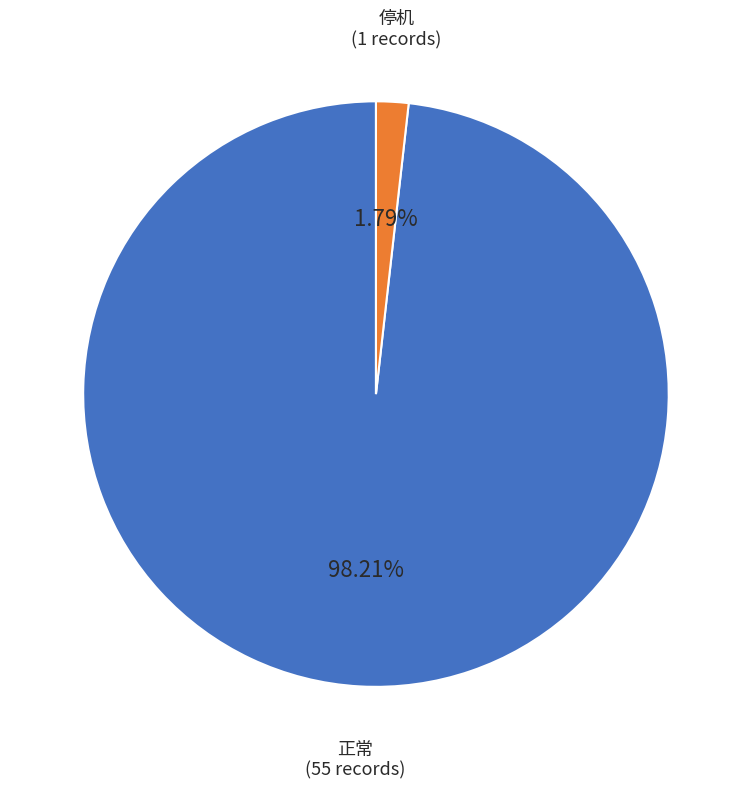

Does any single category account for the majority?

Yes